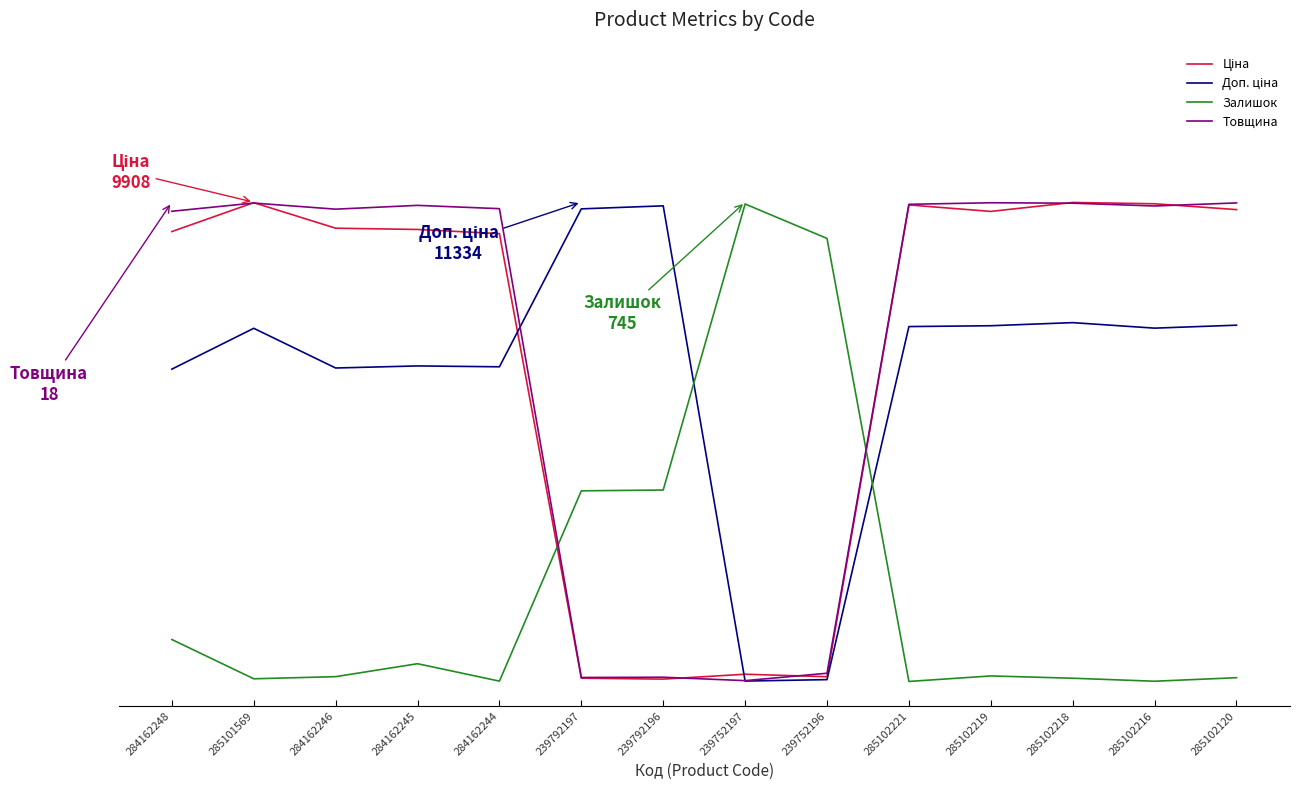

Does the chart display data point markers on the line(s)?

No